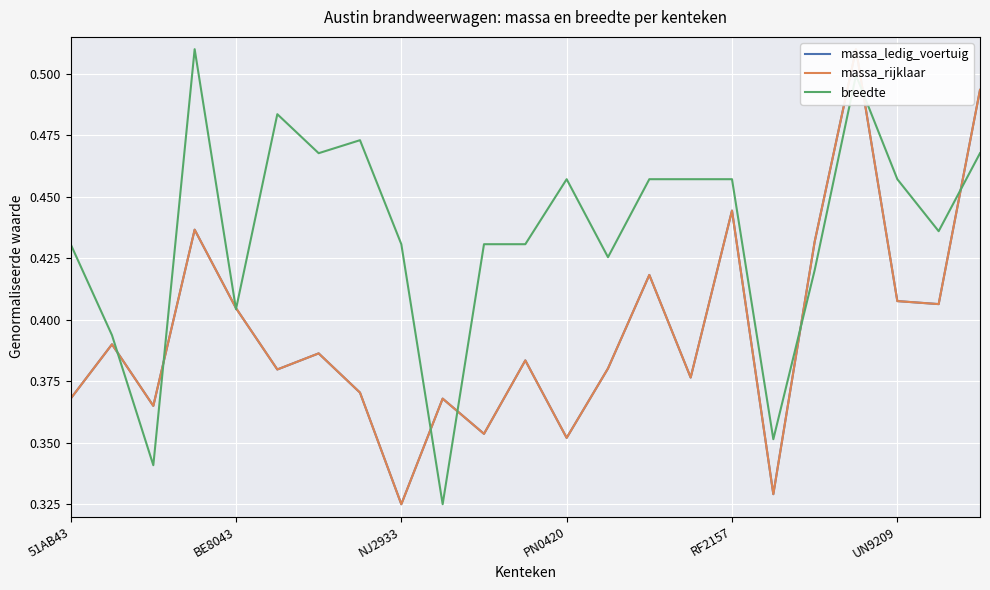

True or false: massa_rijklaar and massa_ledig_voertuig intersect in this chart.

False